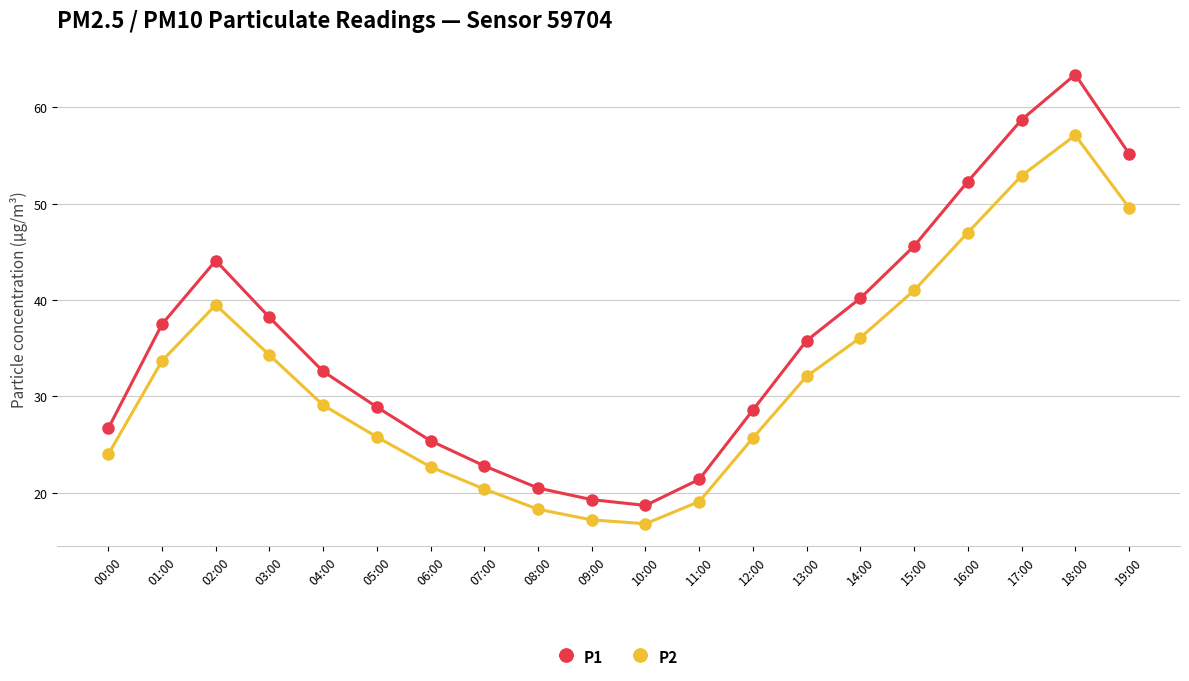

True or false: P2 and P1 intersect in this chart.

False